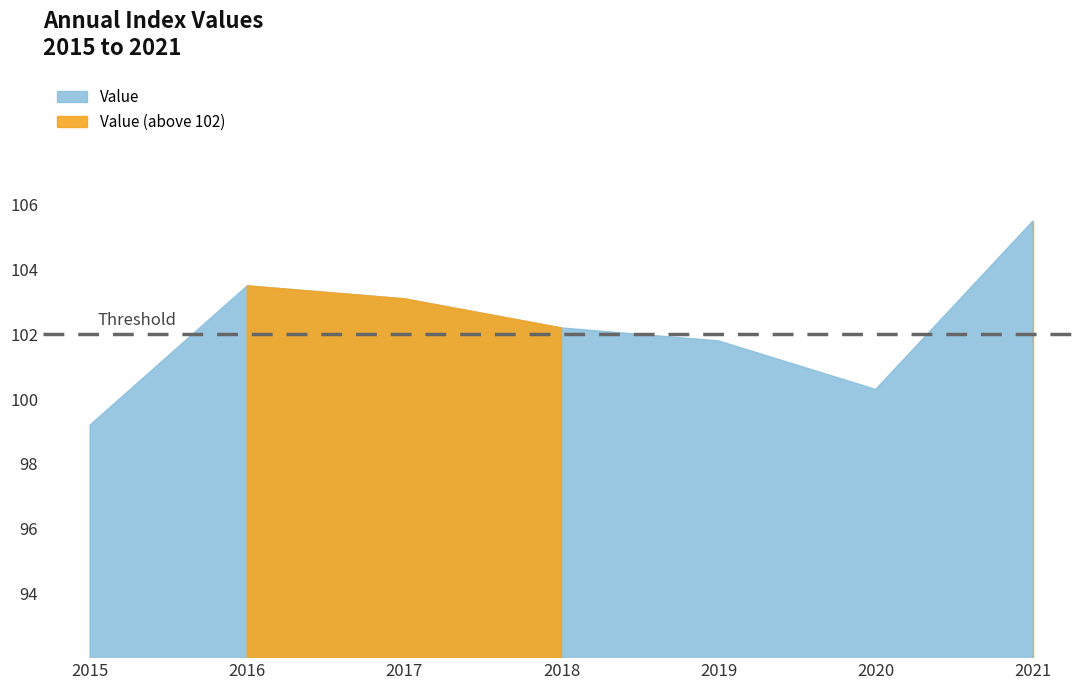

Read the value at 2018.

102.2